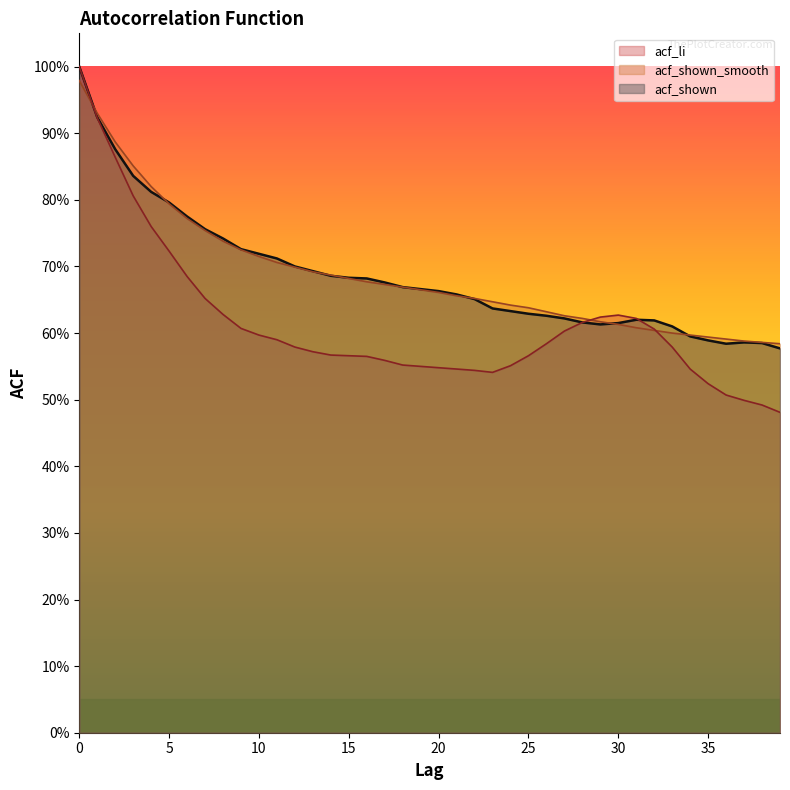

What is the minimum value for acf_li?

0.5